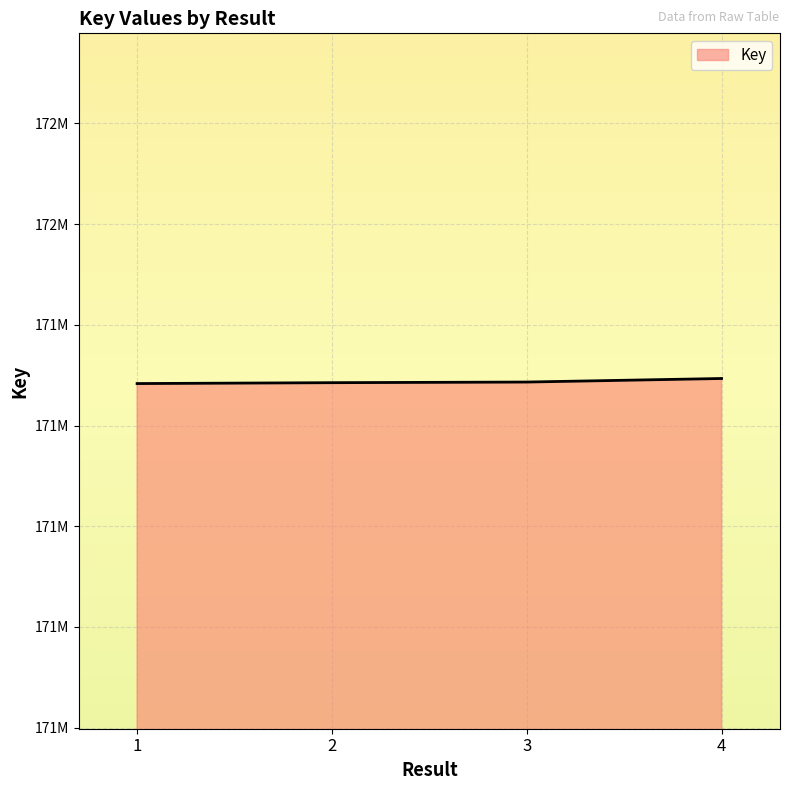

Is this an area chart (filled region under the line)?

Yes